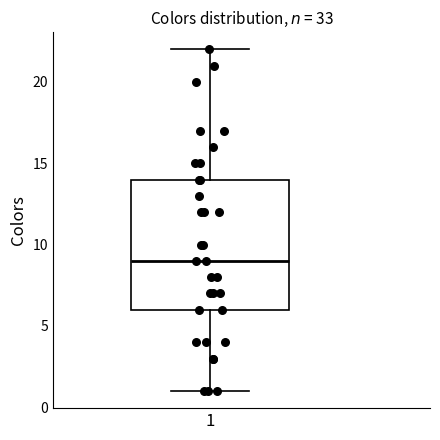

Where does the upper whisker of the box at x = 1 end on the y-axis? The values are not printed on the chart, so give them approximately, as read against the axis.

22